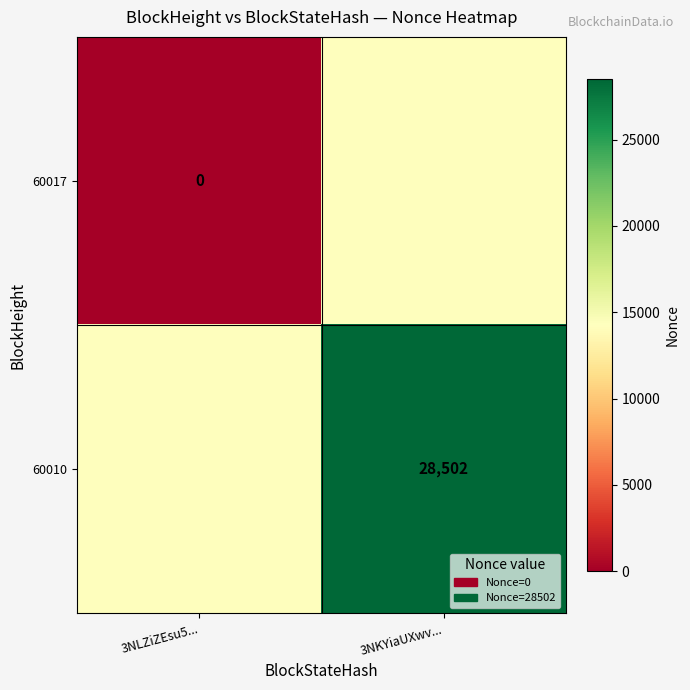

Is it true that 60010 equals 18606 at 3NKYiaUXwv...?

False